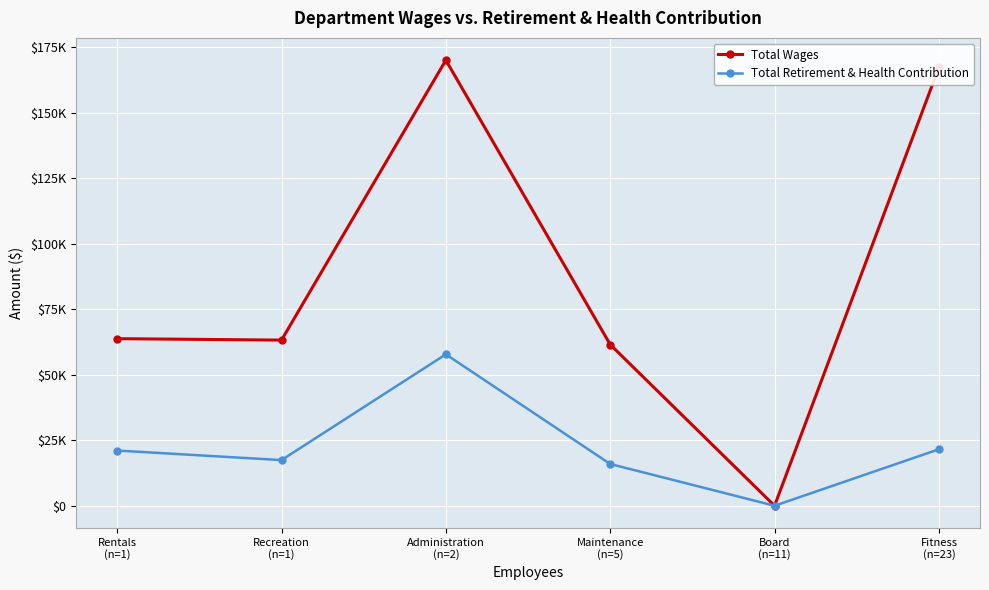

What is the label of the 4th point from the left?

Maintenance
(n=5)